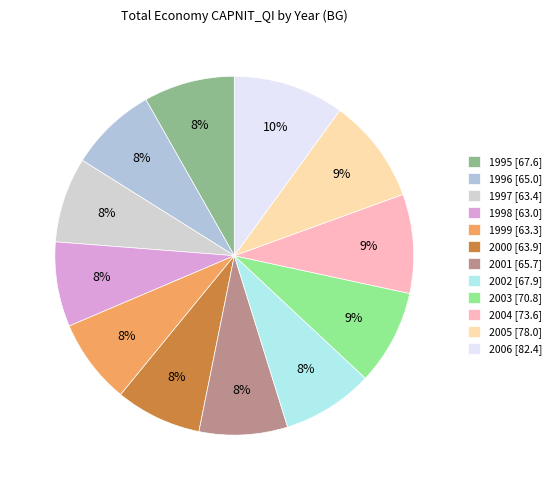

Is the sum of 2002 and 1997 greater than half?

No